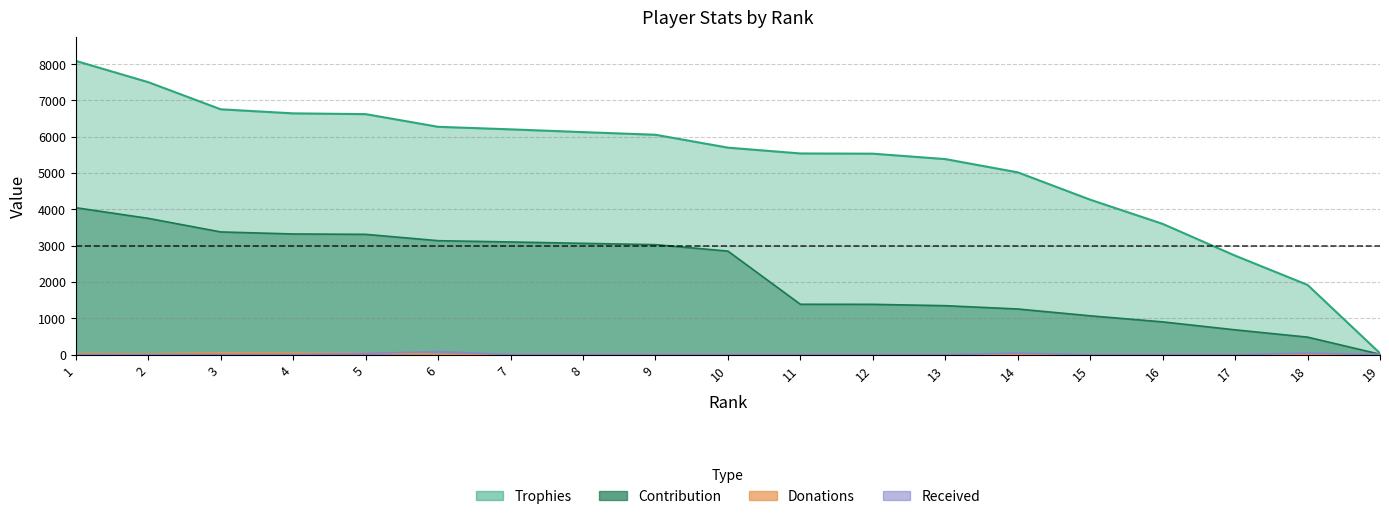

The Contribution series shows 1916 at 5. True or false?

False